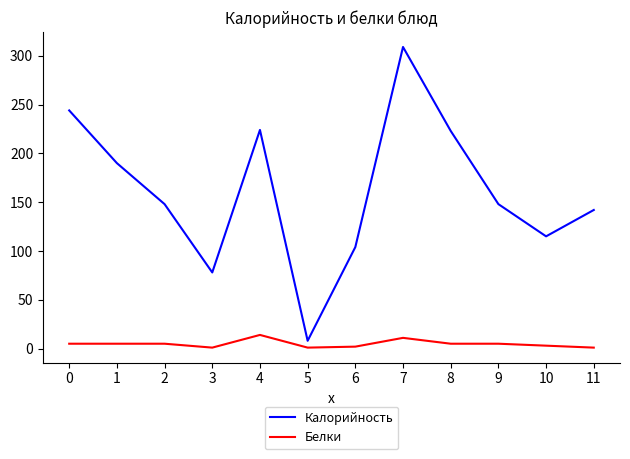

The Калорийность series shows 142 at 11. True or false?

True